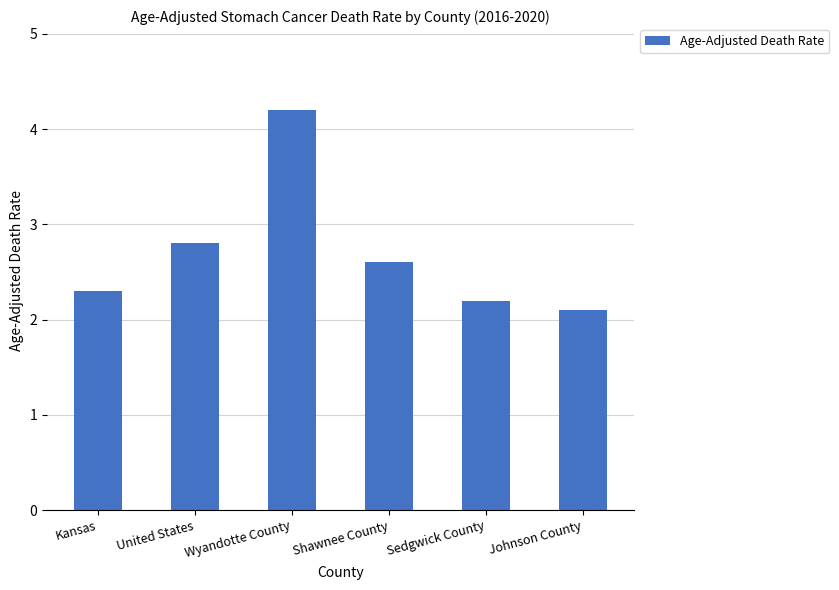

Is it true that the value at Sedgwick County is 3.2?

False